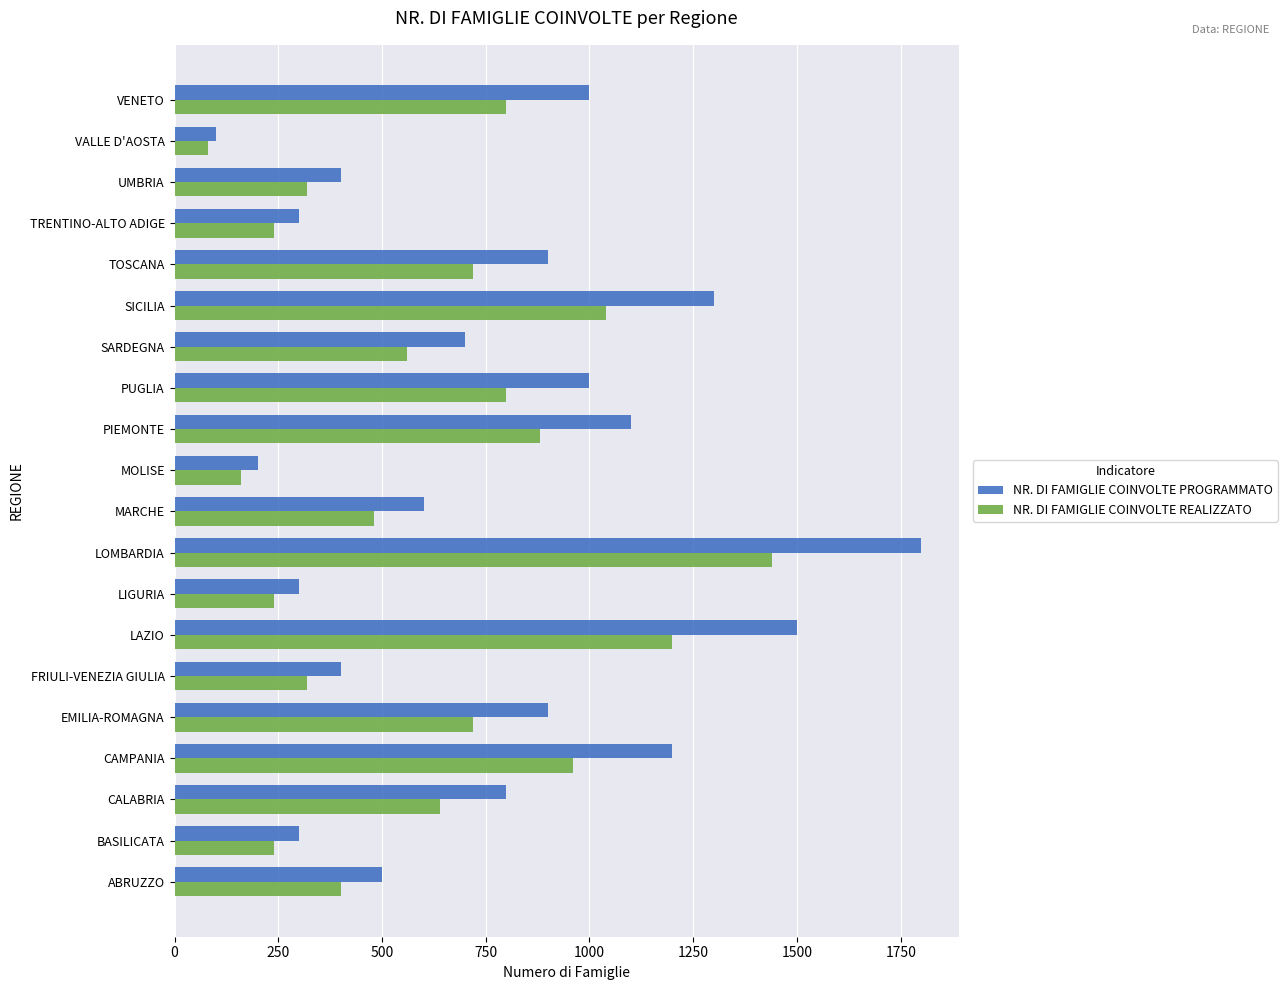

Which series changed the most between EMILIA-ROMAGNA and LAZIO?

NR. DI FAMIGLIE COINVOLTE PROGRAMMATO